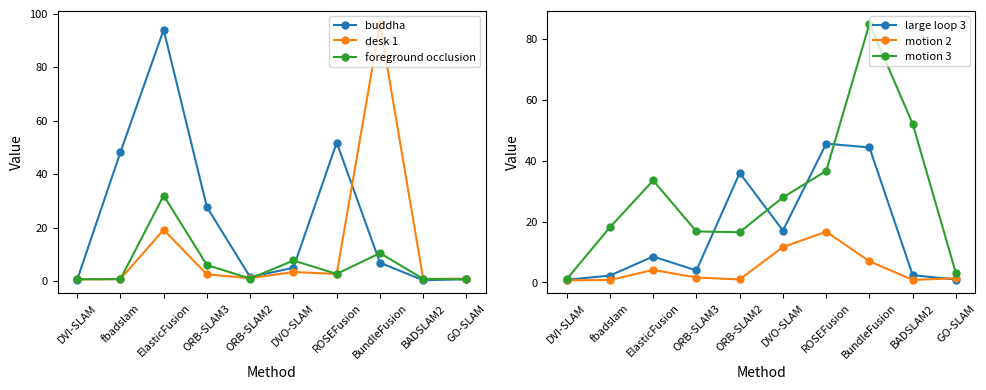

How many intersections are there between desk 1 and large loop 3?

4